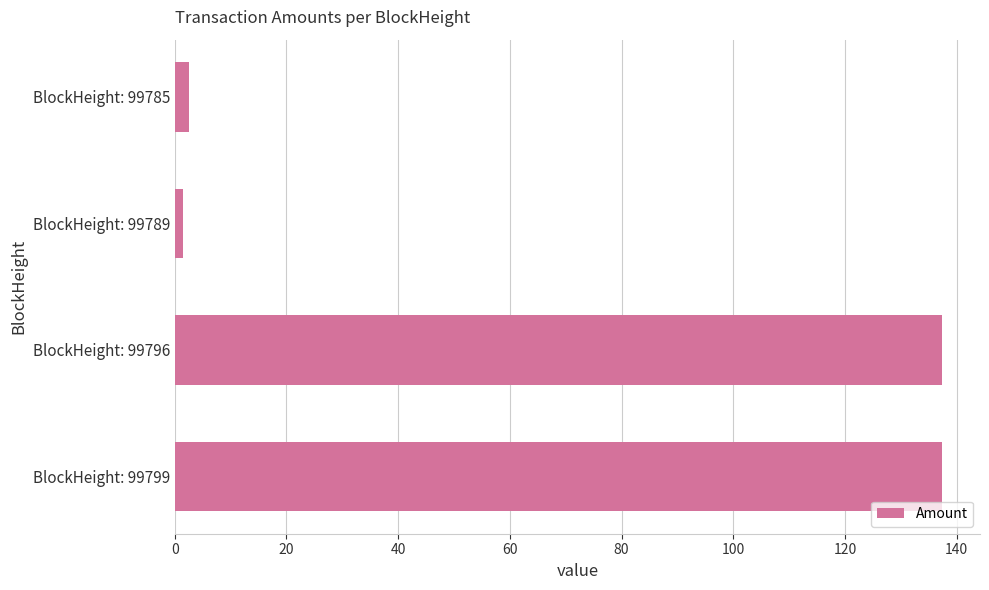

The value at BlockHeight: 99796 is 137.3. True or false?

True